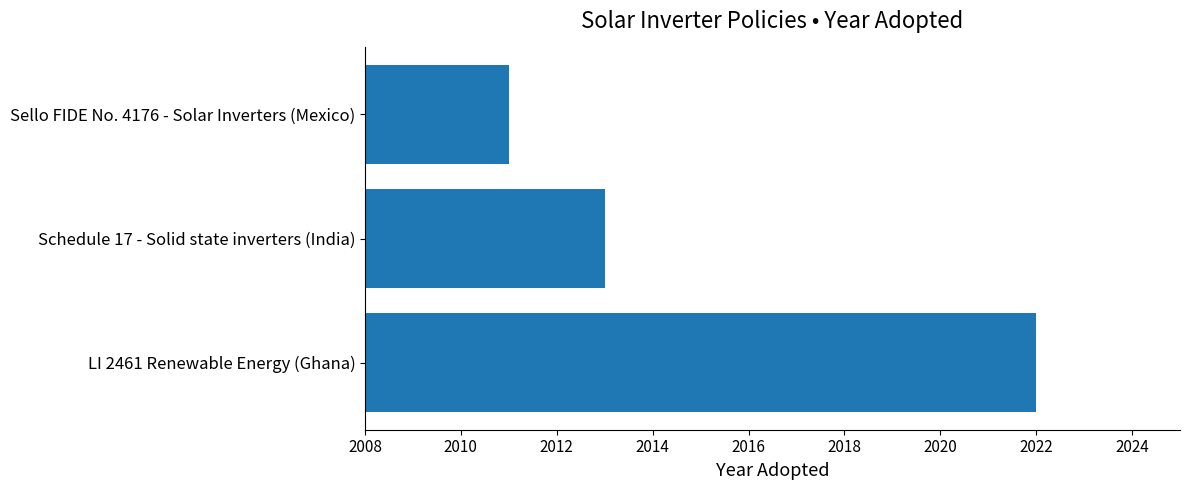

Does the chart contain any negative values?

No